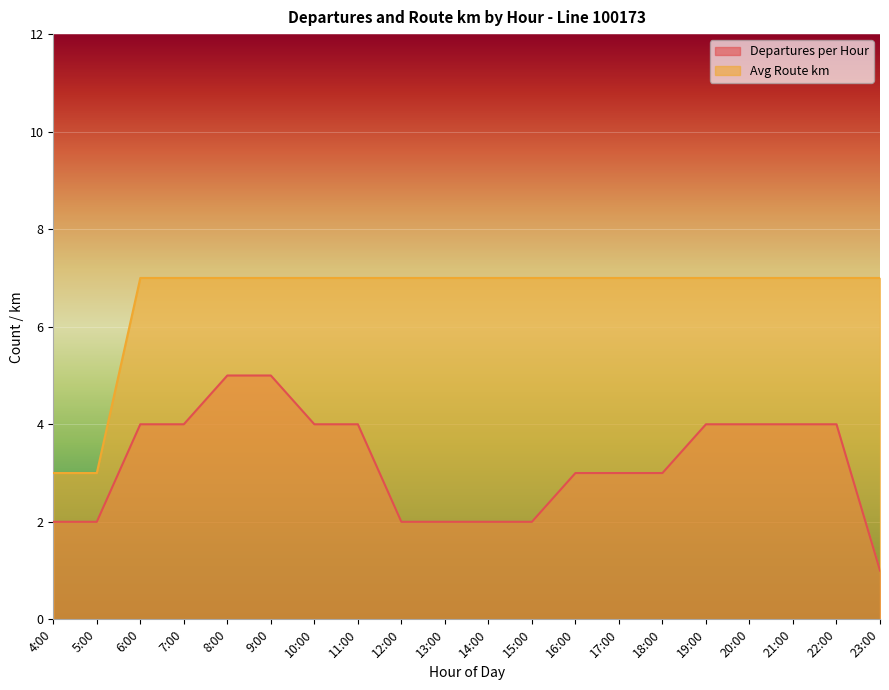

What is the label of the 15th point from the left?

18:00